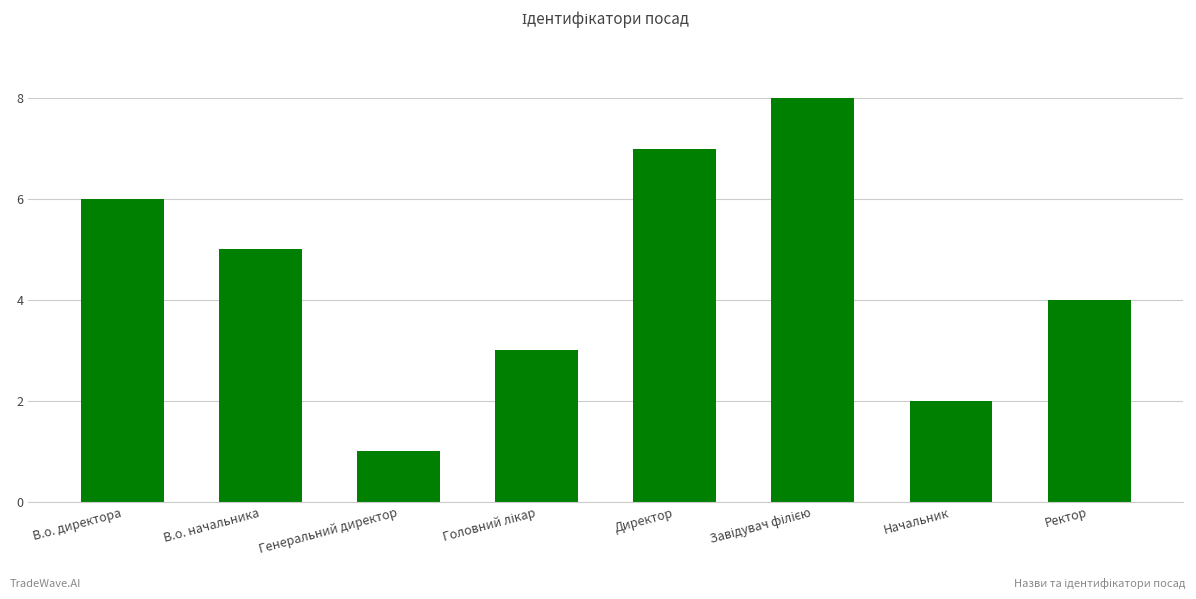

Approximately how many times larger is the value at В.о. директора compared to Ректор?

1.5